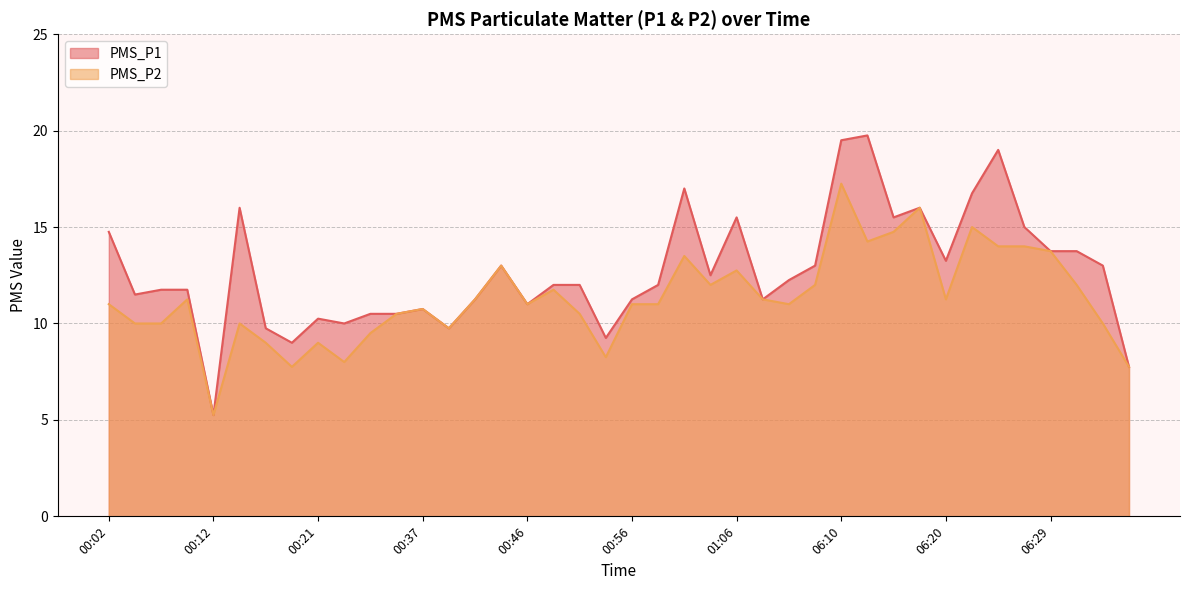

Reading left to right, what are all the values shown in this chart?

PMS_P1: 14.8	11.5	11.8	11.8	5.2	16.0	9.8	9.0	10.2	10.0	10.5	10.5	10.8	9.8	11.2	13.0	11.0	12.0	12.0	9.2	11.2	12.0	17.0	12.5	15.5	11.2	12.2	13.0	19.5	19.8	15.5	16.0	13.2	16.8	19.0	15.0	13.8	13.8	13.0	7.8
PMS_P2: 11.0	10.0	10.0	11.2	5.2	10.0	9.0	7.8	9.0	8.0	9.5	10.5	10.8	9.8	11.2	13.0	11.0	11.8	10.5	8.2	11.0	11.0	13.5	12.0	12.8	11.2	11.0	12.0	17.2	14.2	14.8	16.0	11.2	15.0	14.0	14.0	13.8	12.0	10.0	7.8